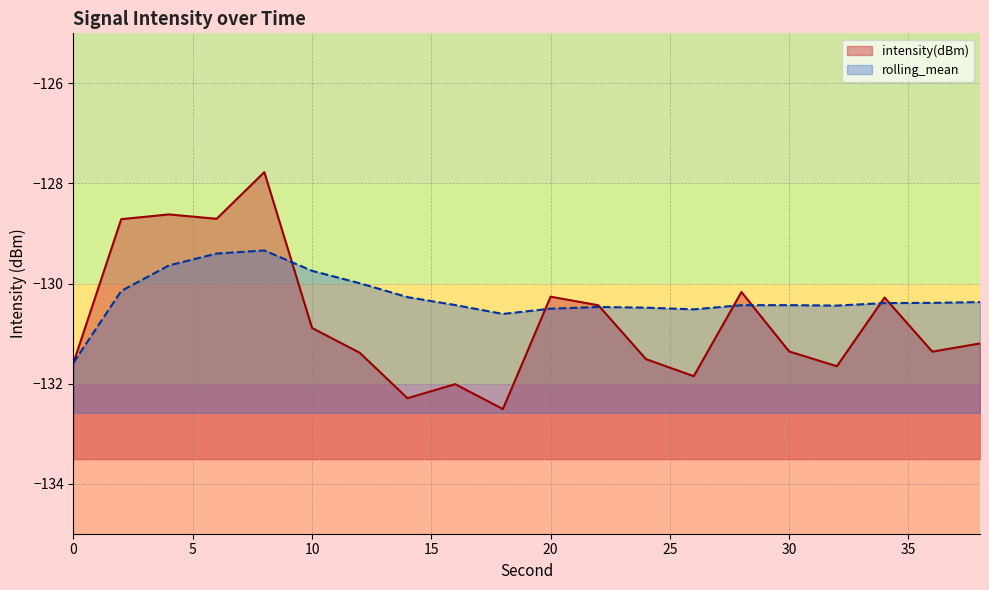

Between 6 and 18, which series saw the biggest shift?

intensity(dBm)